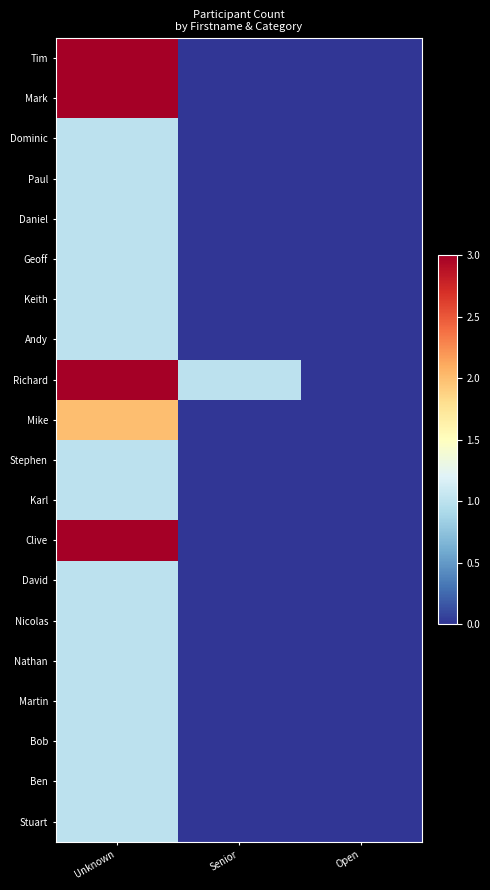

What is the maximum value shown in the chart?

3